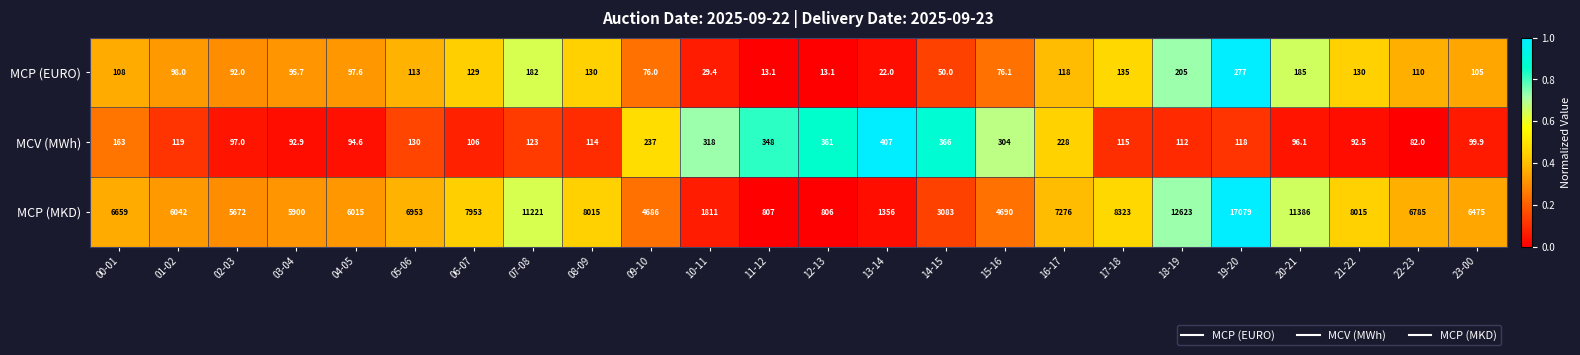

Which series changed the most between 00-01 and 19-20?

MCP (MKD)